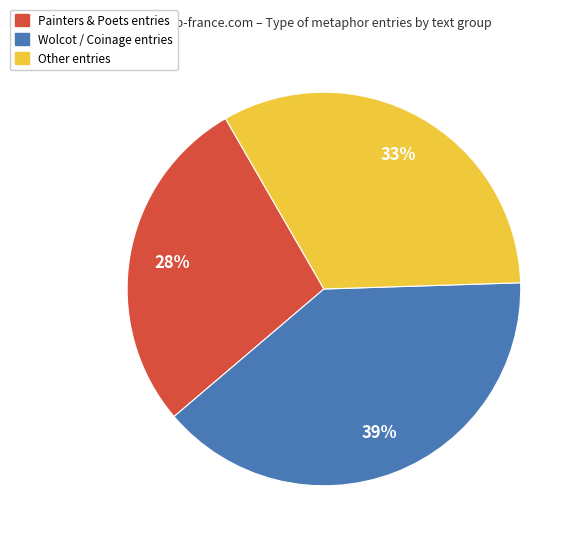

Is there a majority slice in this chart?

No